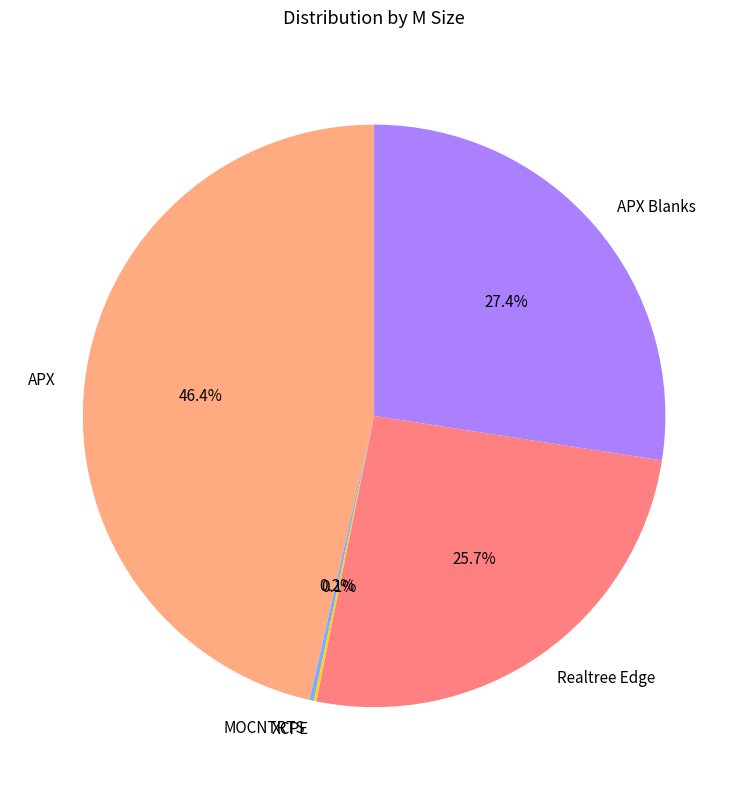

Which slice is the largest?

APX